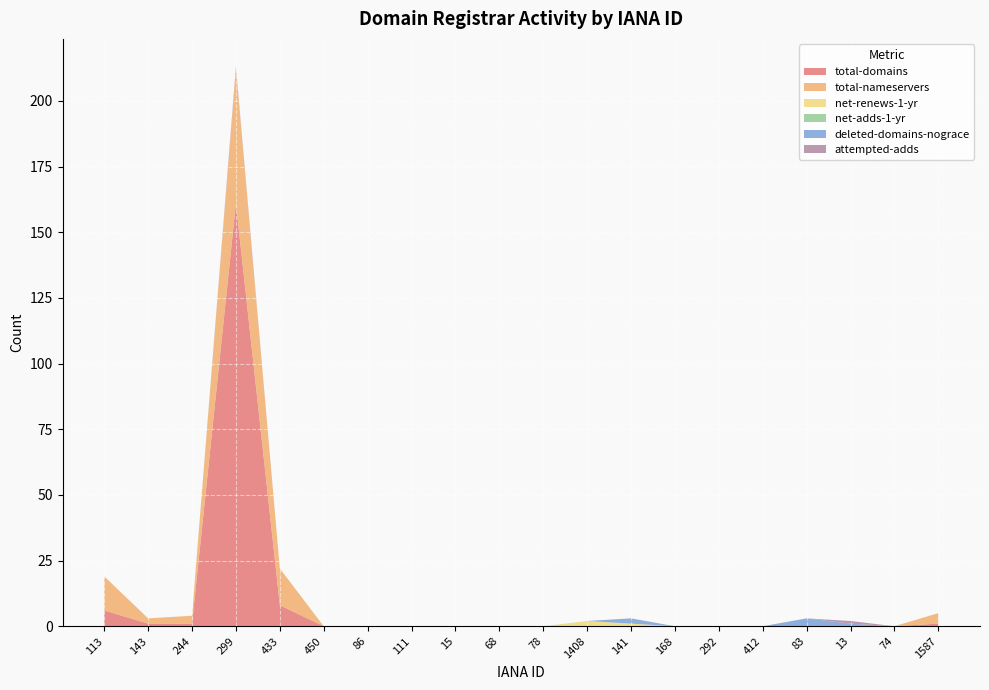

Reading right to left, transcribe all the data shown in this chart.

total-domains: 1	0	0	0	0	0	0	0	0	0	0	0	0	0	0	8	161	1	1	6
total-nameservers: 4	0	0	0	0	0	0	0	0	0	0	0	0	0	0	14	51	3	2	13
net-renews-1-yr: 0	0	0	0	0	0	0	1	2	0	0	0	0	0	0	0	0	0	0	0
net-adds-1-yr: 0	0	0	0	0	0	0	0	0	0	0	0	0	0	0	0	0	0	0	0
deleted-domains-nograce: 0	0	1	3	0	0	0	2	0	0	0	0	0	0	0	0	0	0	0	0
attempted-adds: 0	0	1	0	0	0	0	0	0	0	0	0	0	0	0	0	1	0	0	0